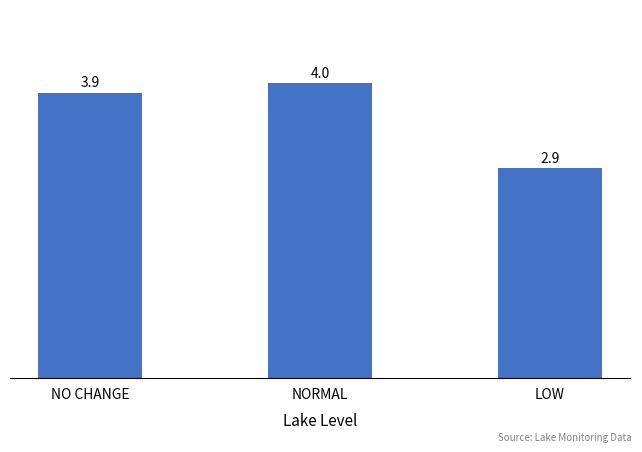

Where does the data first go above 3?

NO CHANGE